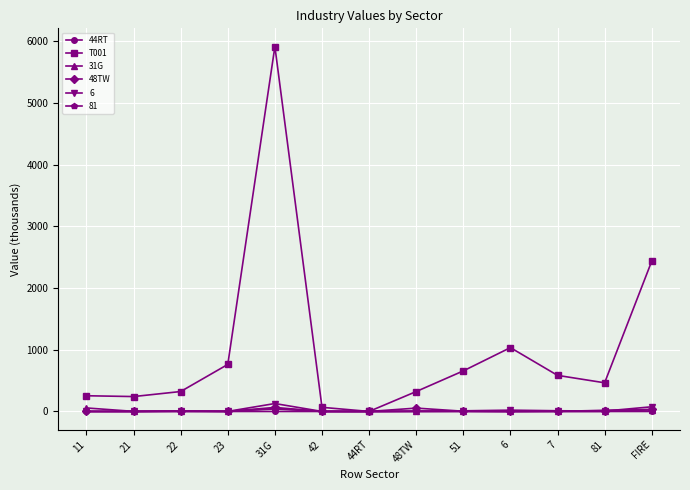

What is the value of the T001 point at the 8th from the left?

322.9